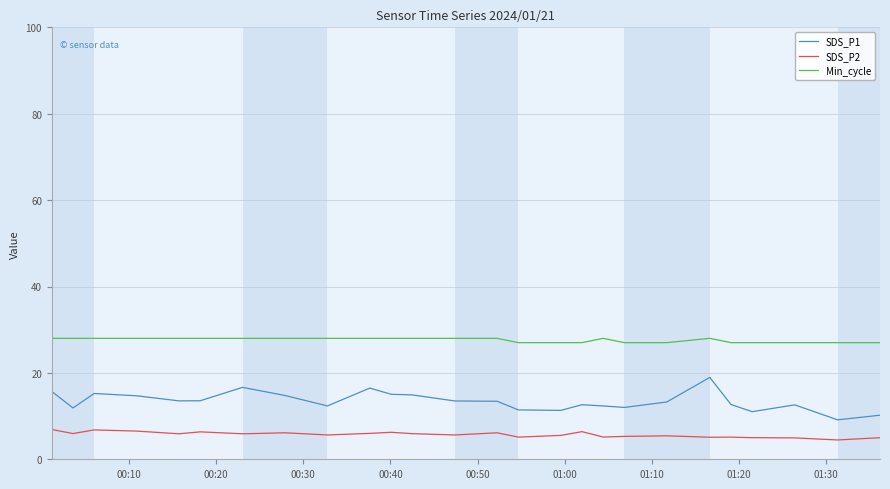

True or false: SDS_P2 and Min_cycle intersect in this chart.

False